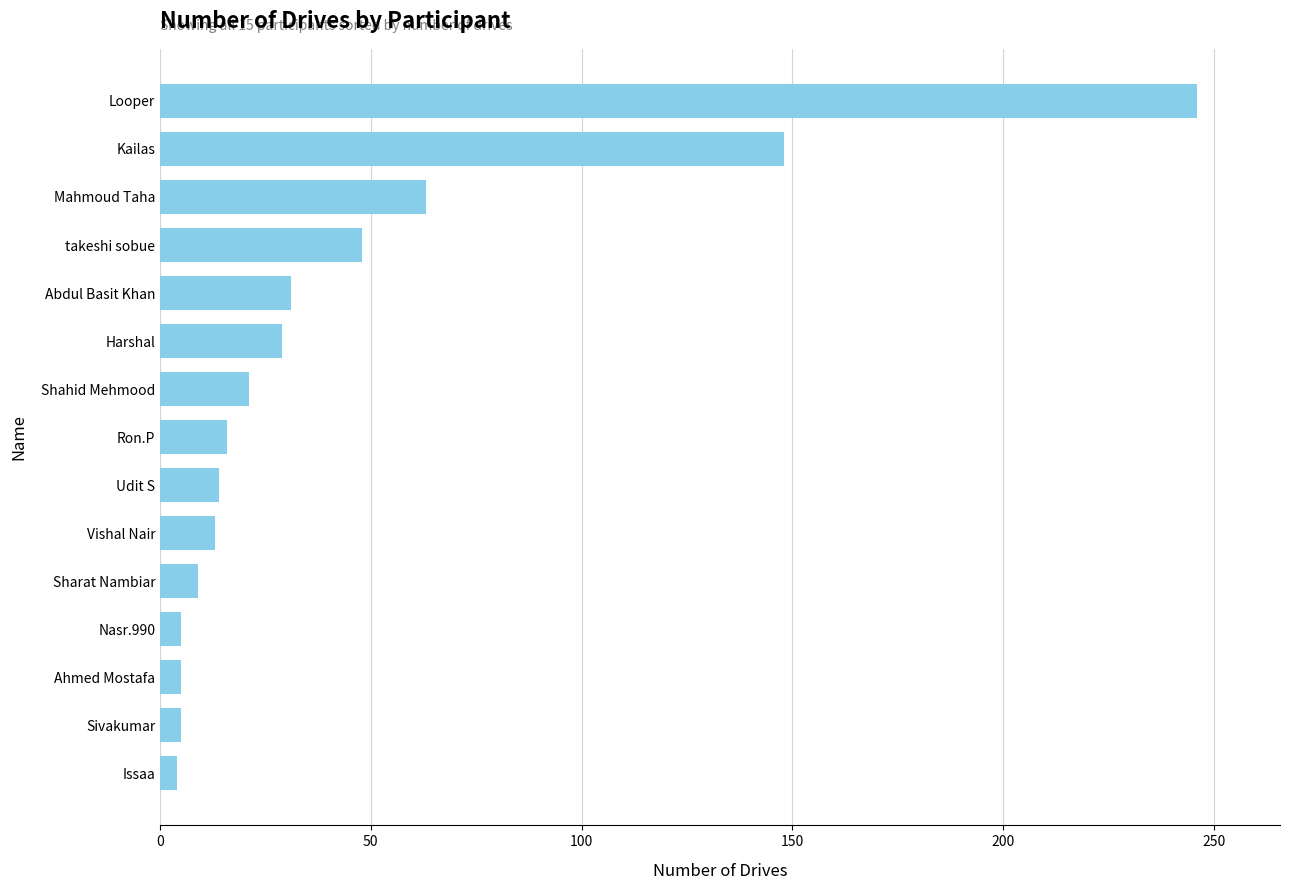

What is the difference between the second highest and minimum values?

144